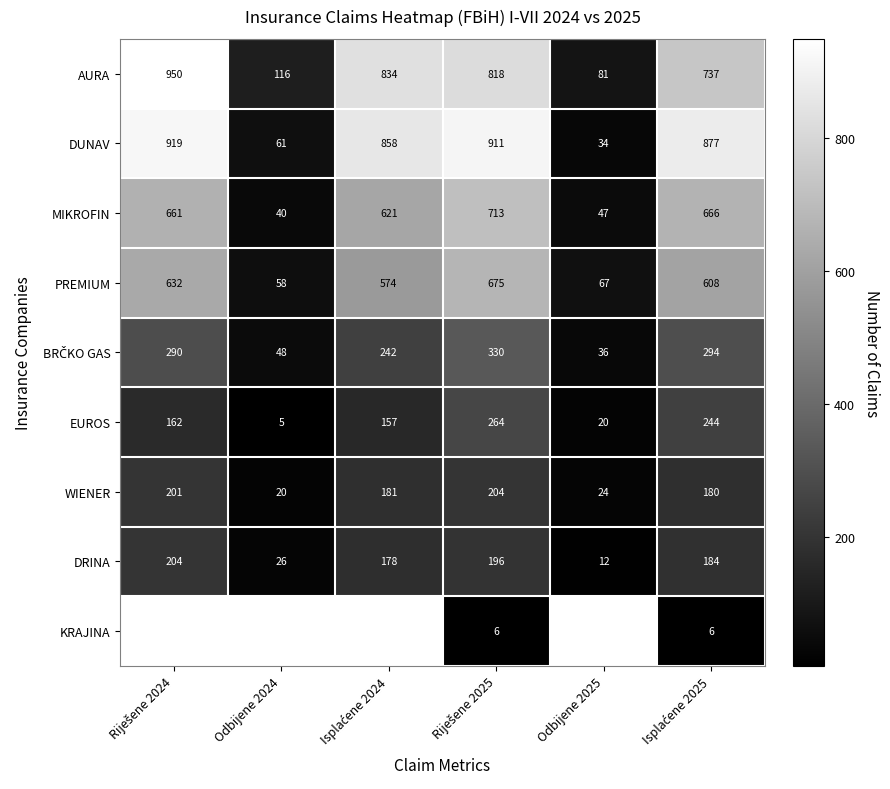

Between Odbijene 2025 and Riješene 2025, which is larger?

Riješene 2025